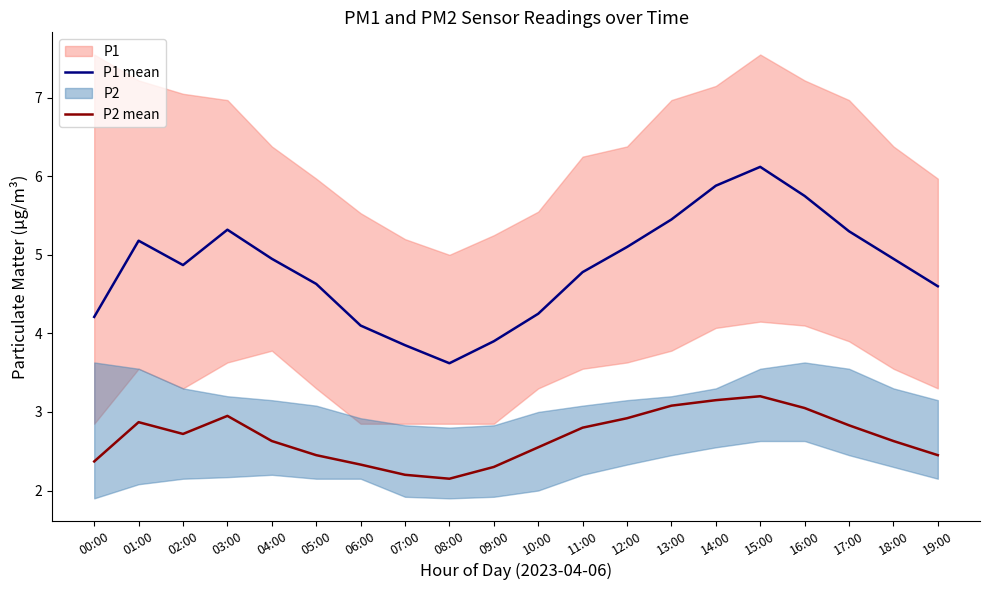

How many interior local valleys does the P1 mean series have?

2